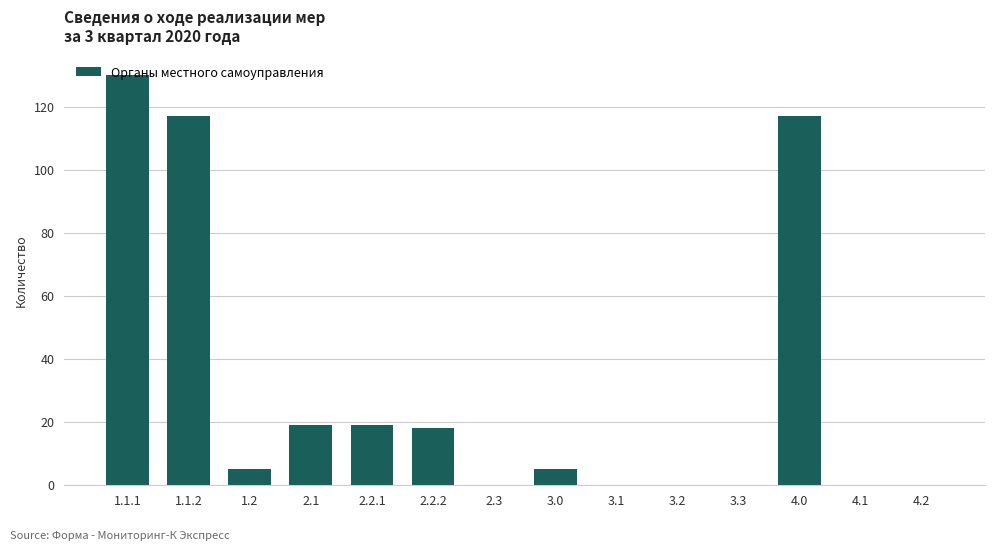

Reading left to right, what are all the values shown in this chart?

130	117	5	19	19	18	0	5	0	0	0	117	0	0